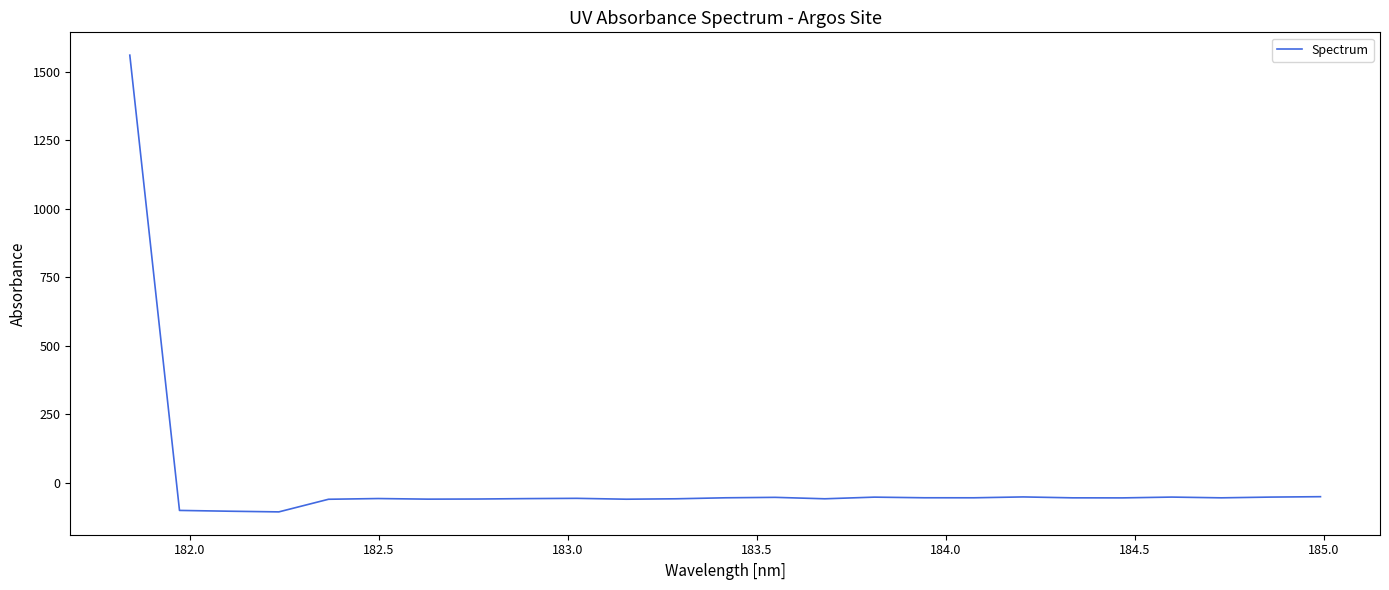

What is the smallest value displayed?

-105.3